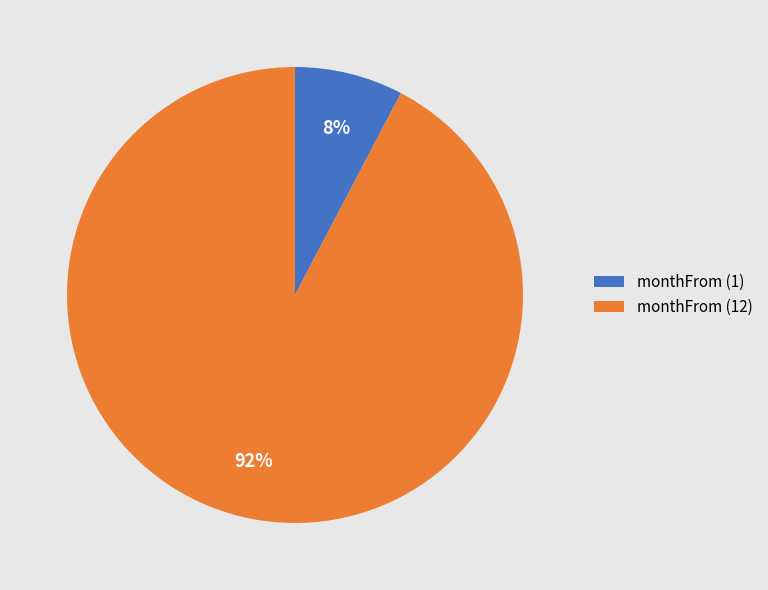

To the nearest percent, what is the average slice percentage?

50%